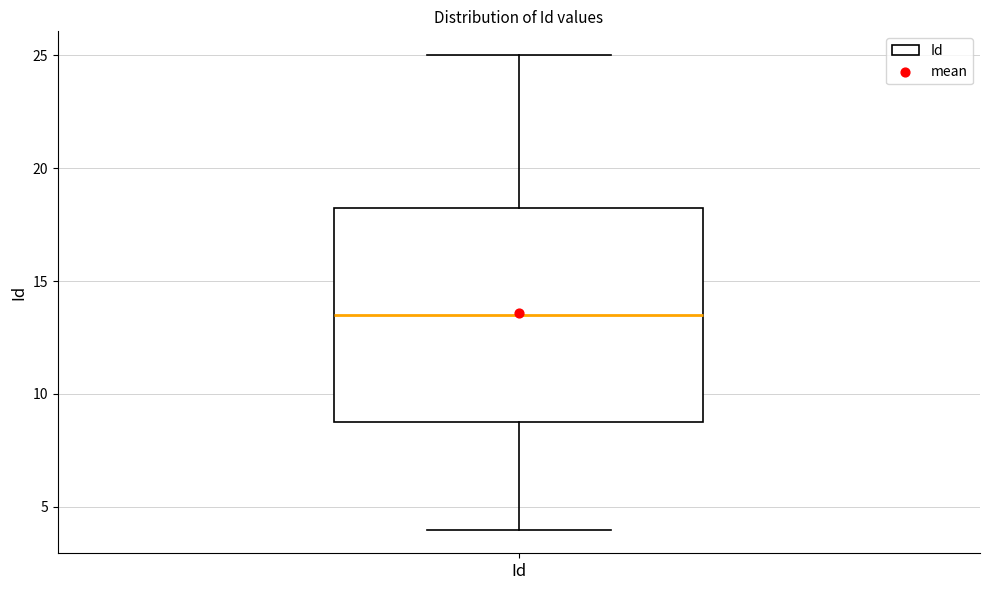

Where does the upper whisker of the box for Id end on the y-axis? The values are not printed on the chart, so give them approximately, as read against the axis.

25.0